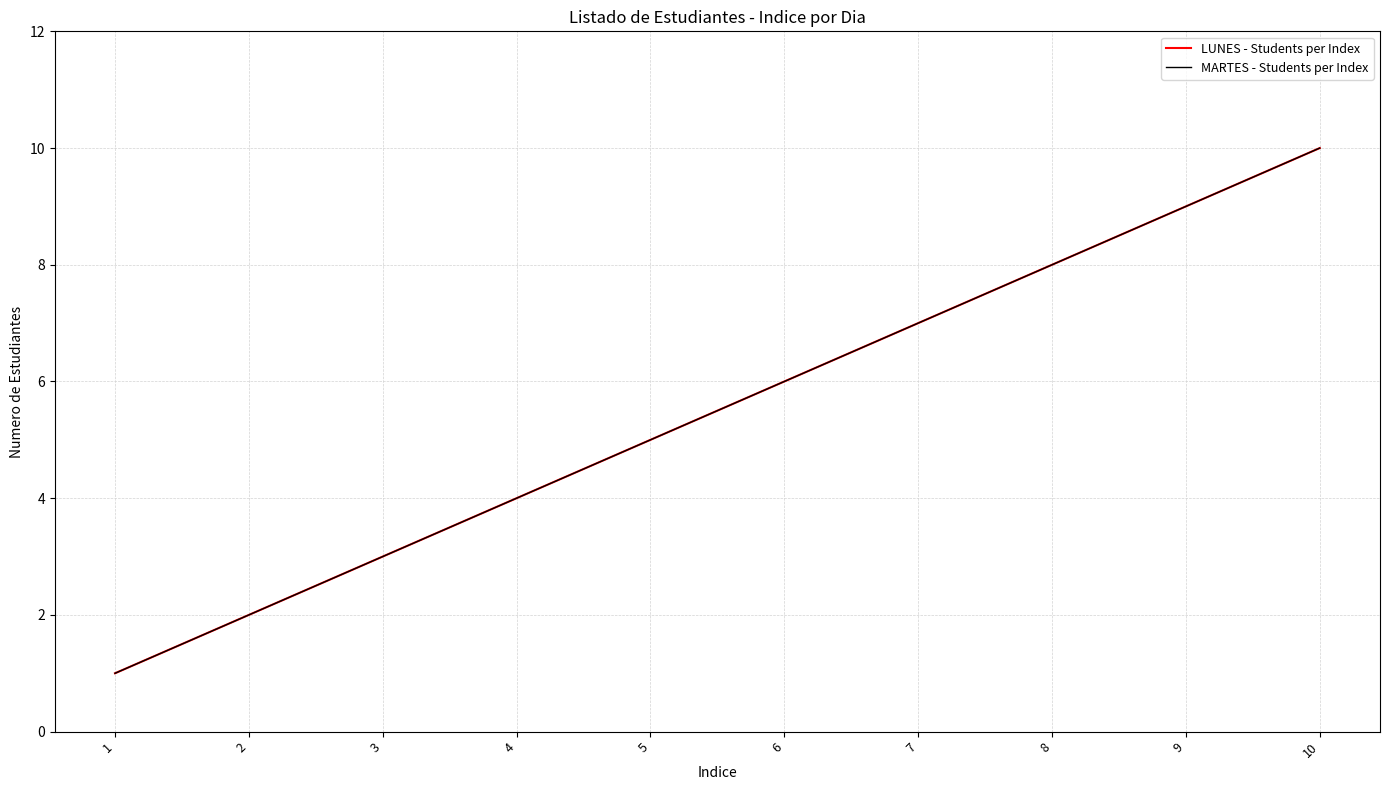

Reading left to right, transcribe all the data shown in this chart.

LUNES - Students per Index: 1	2	3	4	5	6	7	8	9	10
MARTES - Students per Index: 1	2	3	4	5	6	7	8	9	10